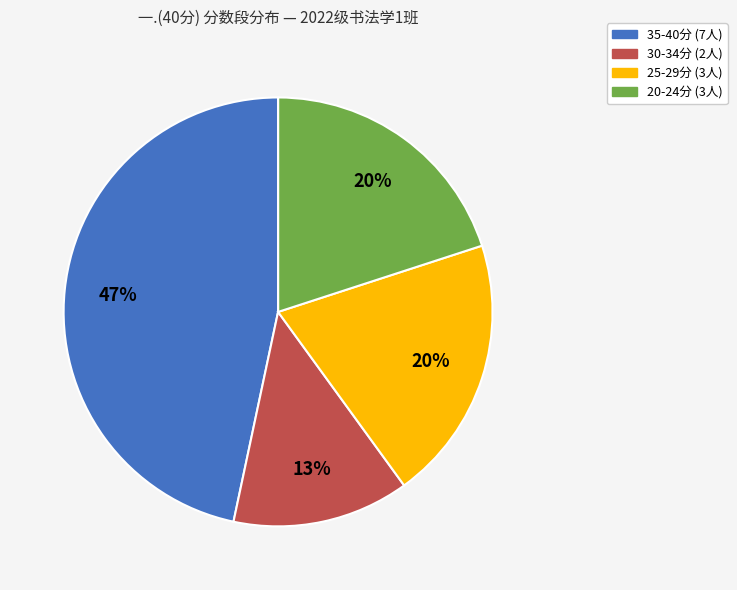

To the nearest percent, what is the average slice percentage?

20%